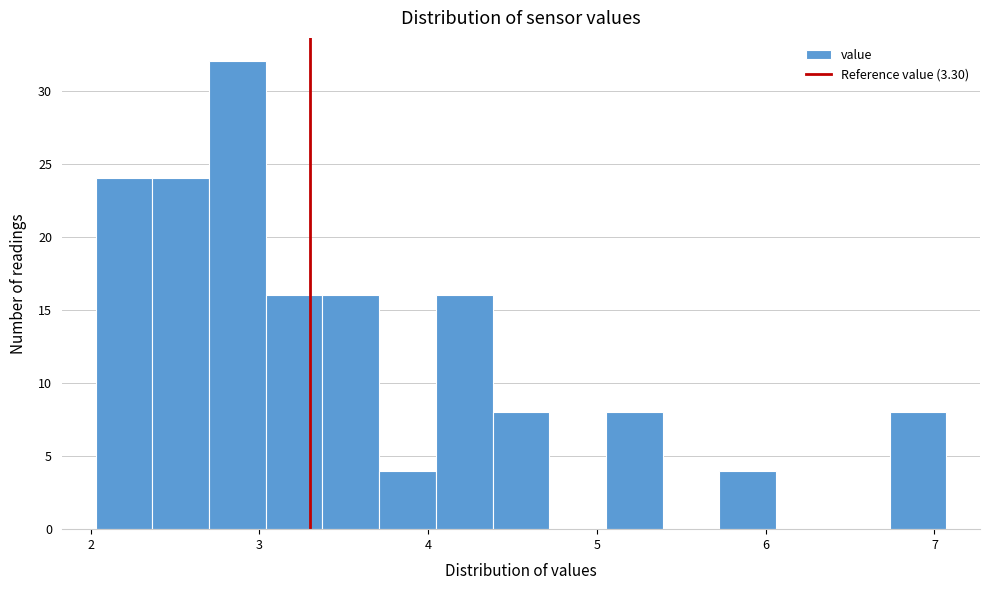

Read against the x-axis, roughly where is the centre of the tallest bar?

2.9